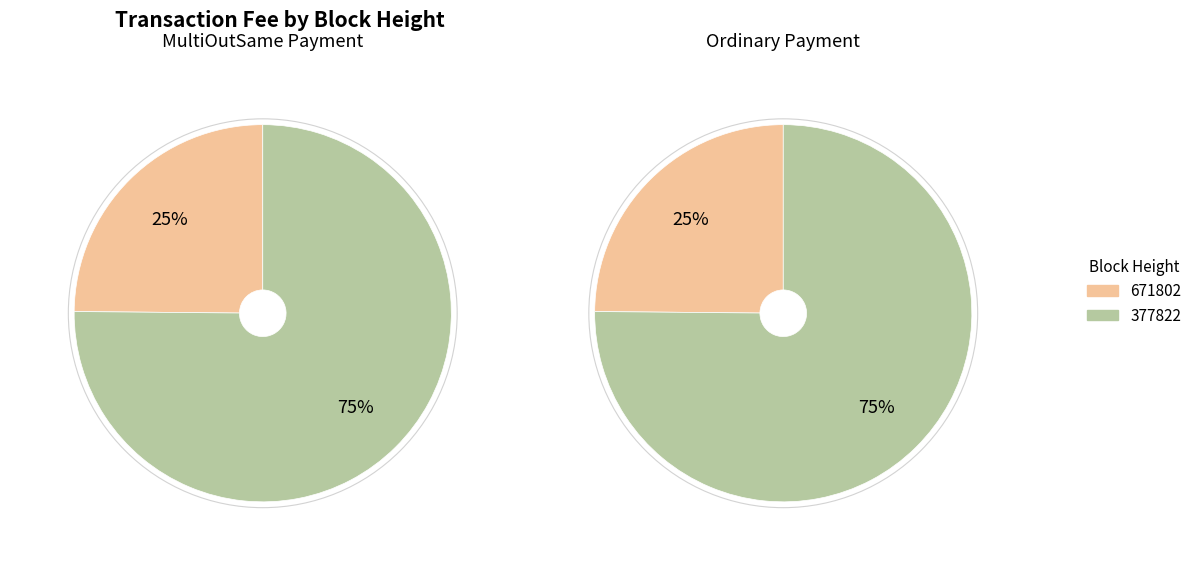

To the nearest percent, what is the combined percentage of 671802 and 377822?

100%